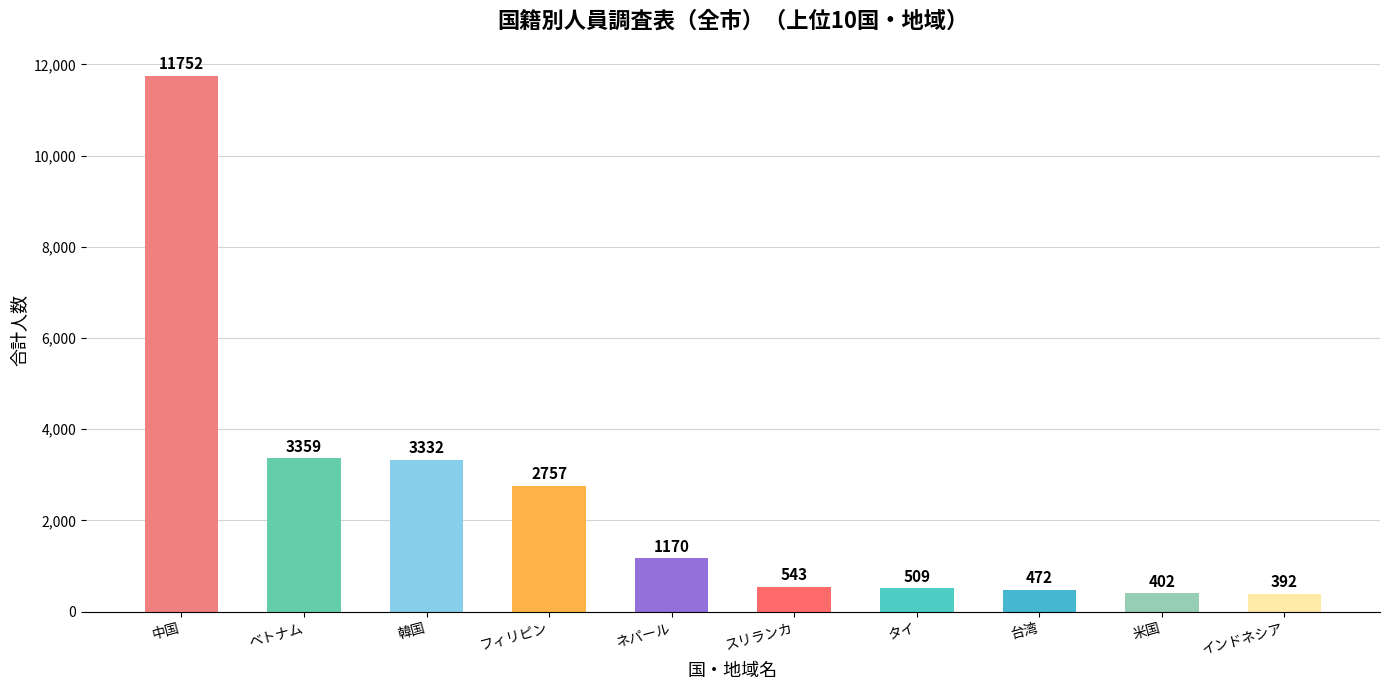

Which has a higher value, ネパール or 台湾?

ネパール